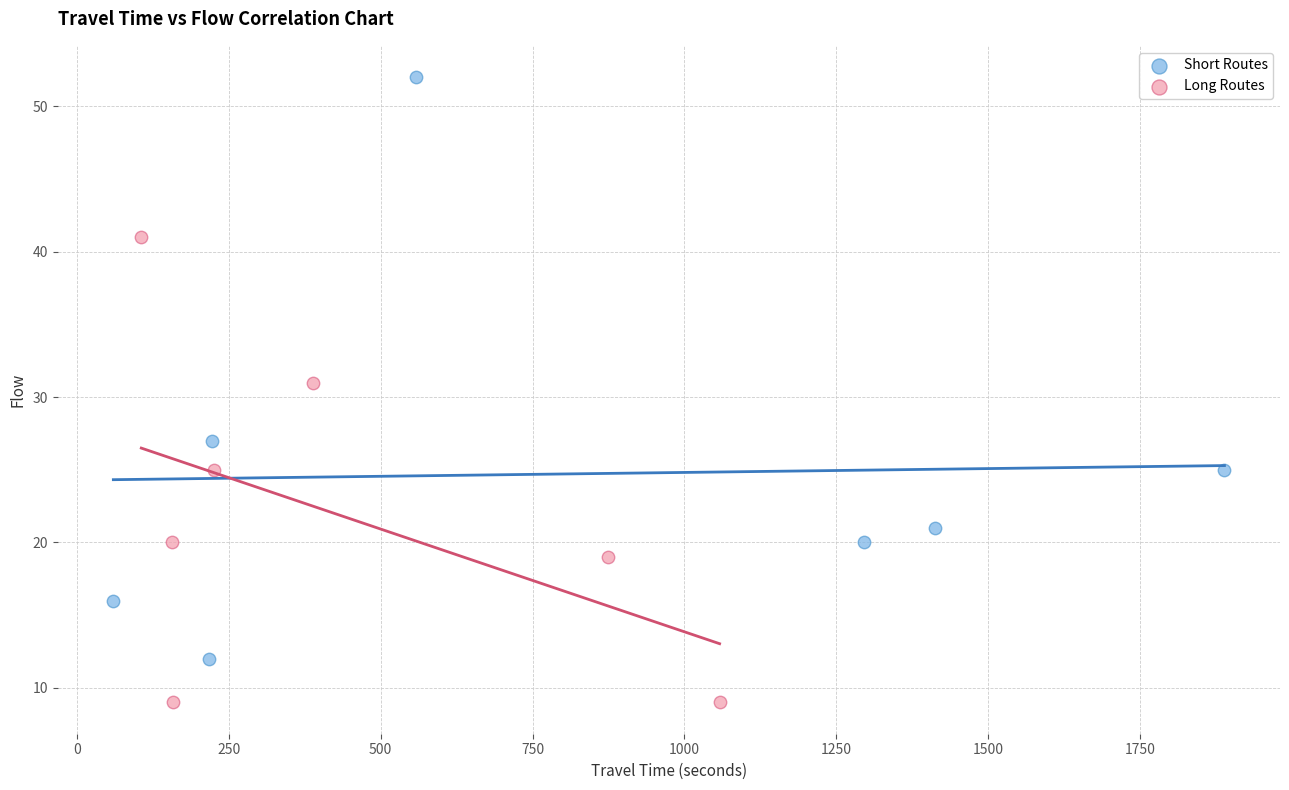

Which series has the largest Y range (max minus min)?

Short Routes